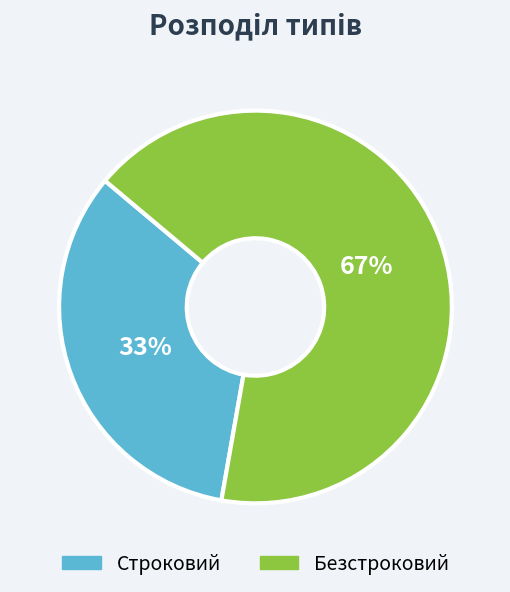

Do Безстроковий and Строковий together represent more than half of the pie?

Yes